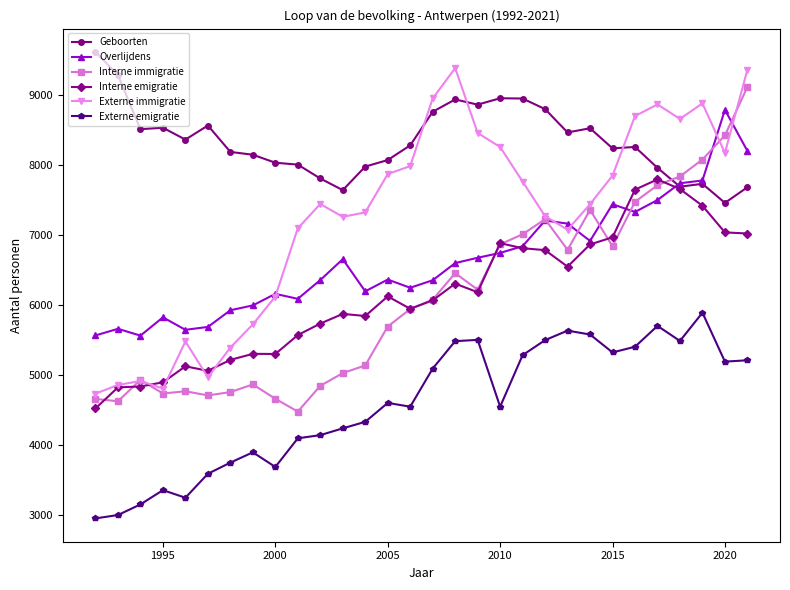

What is the value of the Geboorten point at the 23rd from the left?

8521